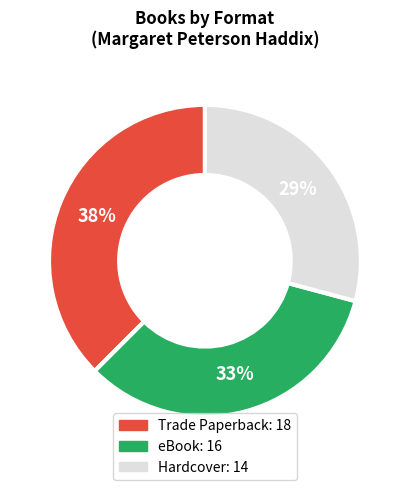

How many segments does this pie chart have?

3